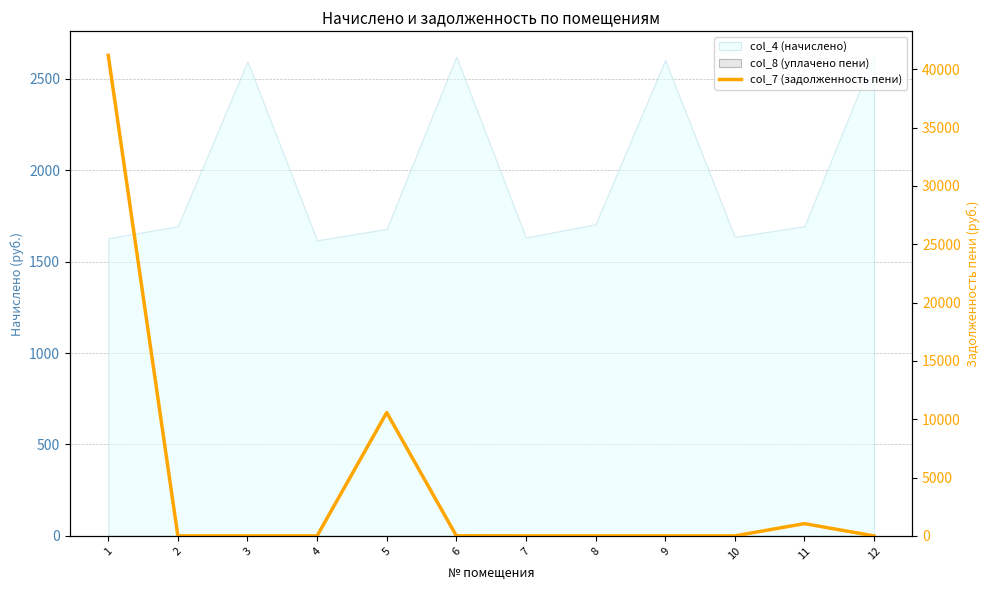

Is it true that the value at 1 is 57828.8?

False